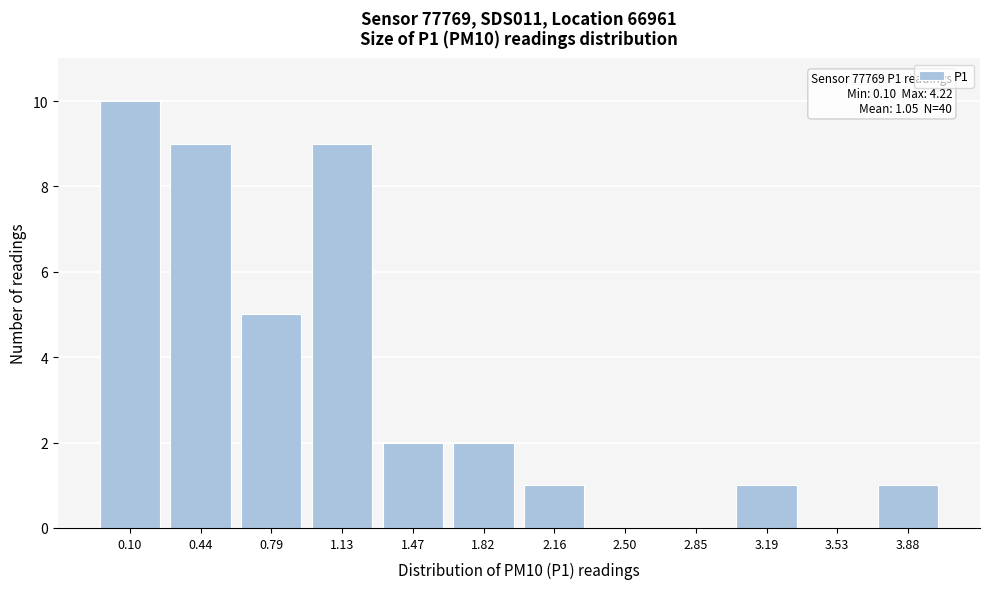

Reading left to right, what are all the values shown in this chart?

0.10=10	0.44=9	0.79=5	1.13=9	1.47=2	1.82=2	2.16=1	2.50=0	2.85=0	3.19=1	3.53=0	3.88=1